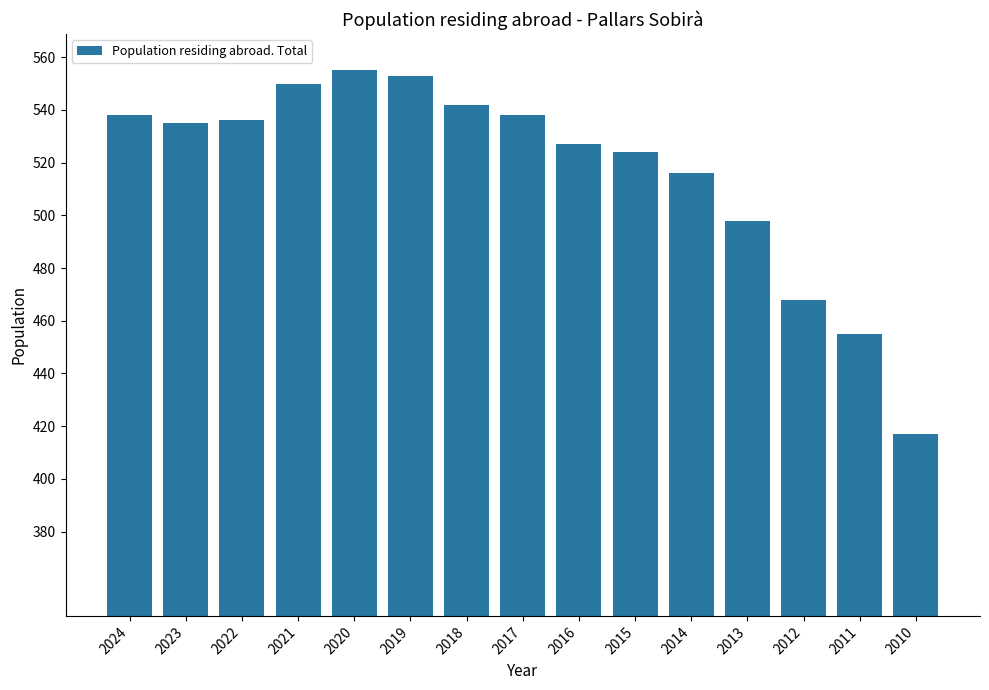

Reading left to right, list all the values displayed in this chart.

2024=538	2023=535	2022=536	2021=550	2020=555	2019=553	2018=542	2017=538	2016=527	2015=524	2014=516	2013=498	2012=468	2011=455	2010=417